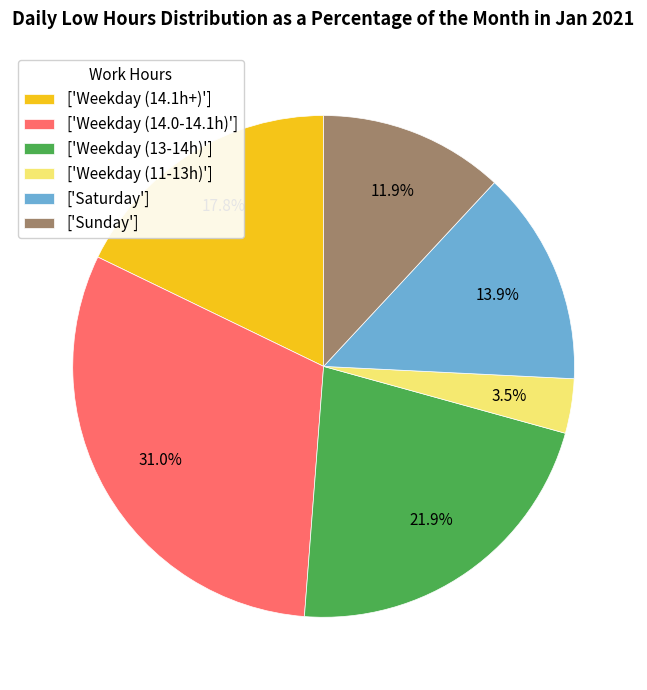

How many segments does this pie chart have?

6